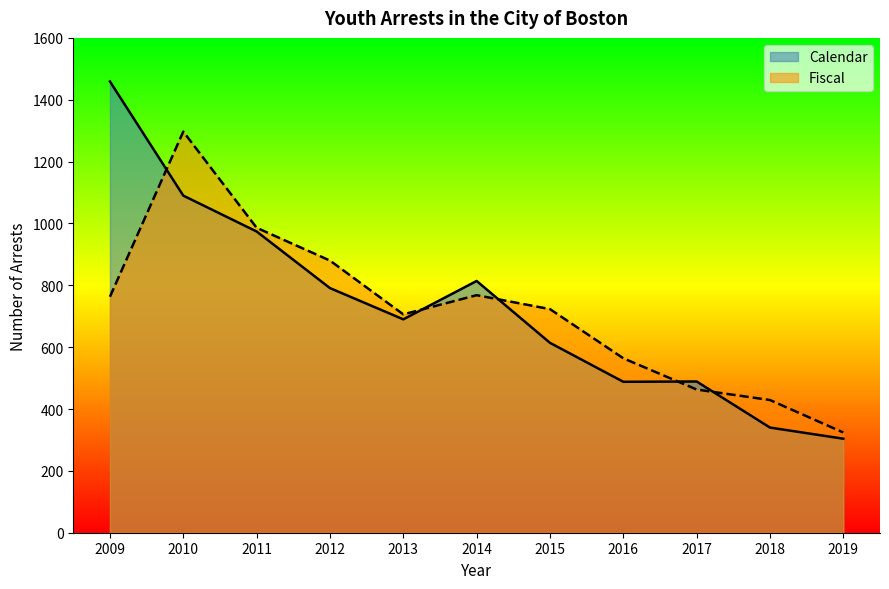

How many times do Fiscal and Calendar cross each other?

5